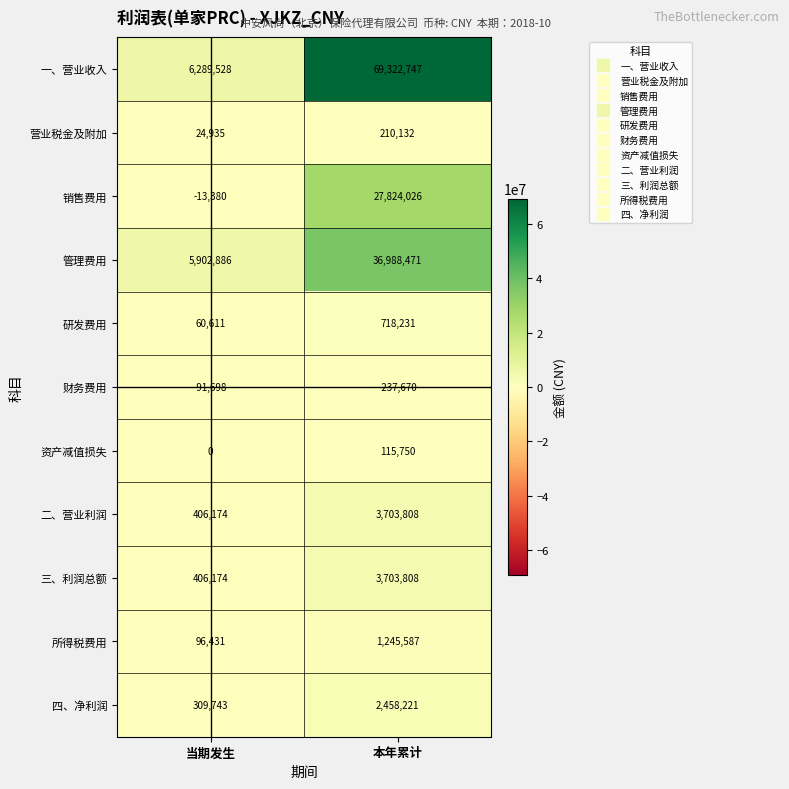

The value of 研发费用 at 当期发生 is 85036. True or false?

False